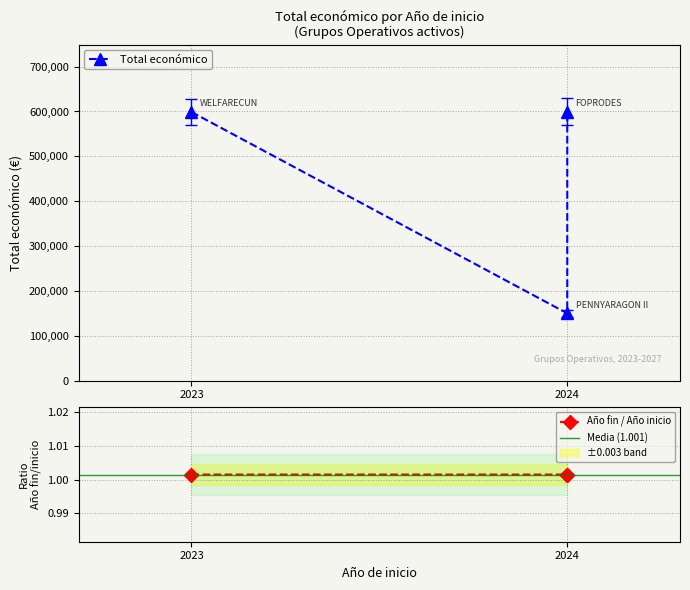

Is it true that the value at 2024 is 208152?

False